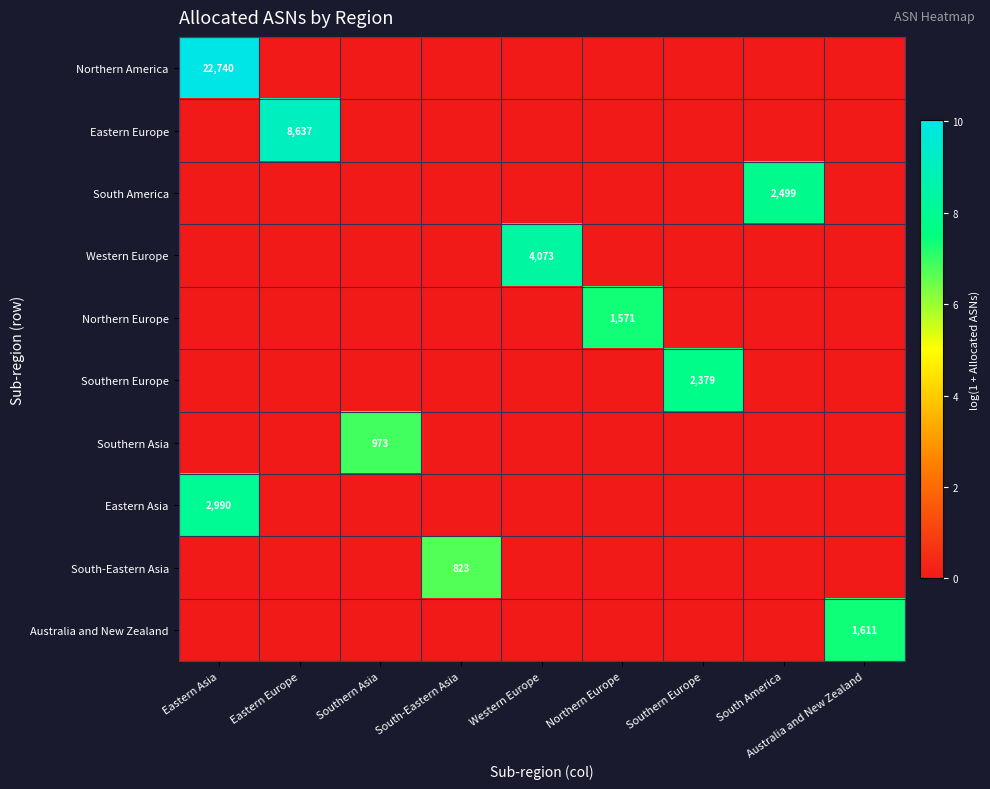

Is it true that Southern Europe equals 2379 at Southern Europe?

True